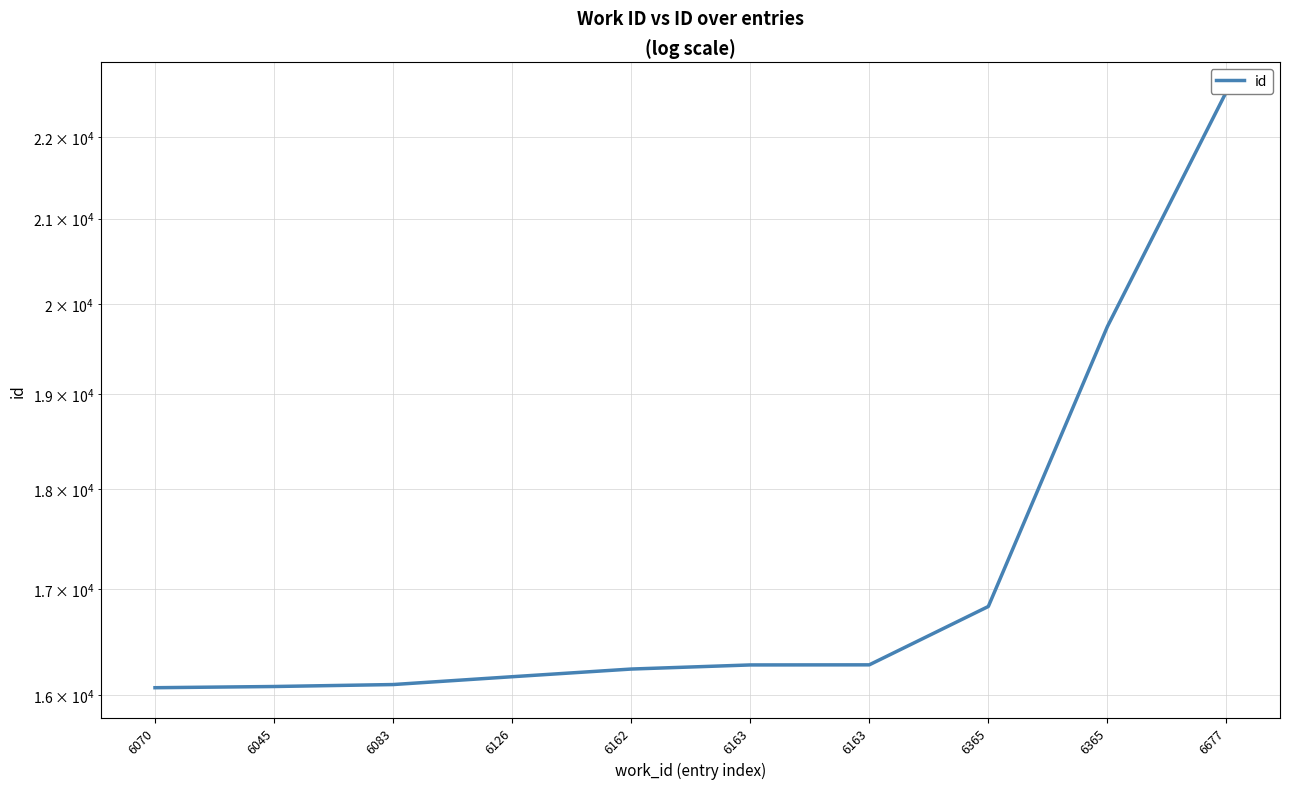

What is the minimum value shown in the chart?

16070